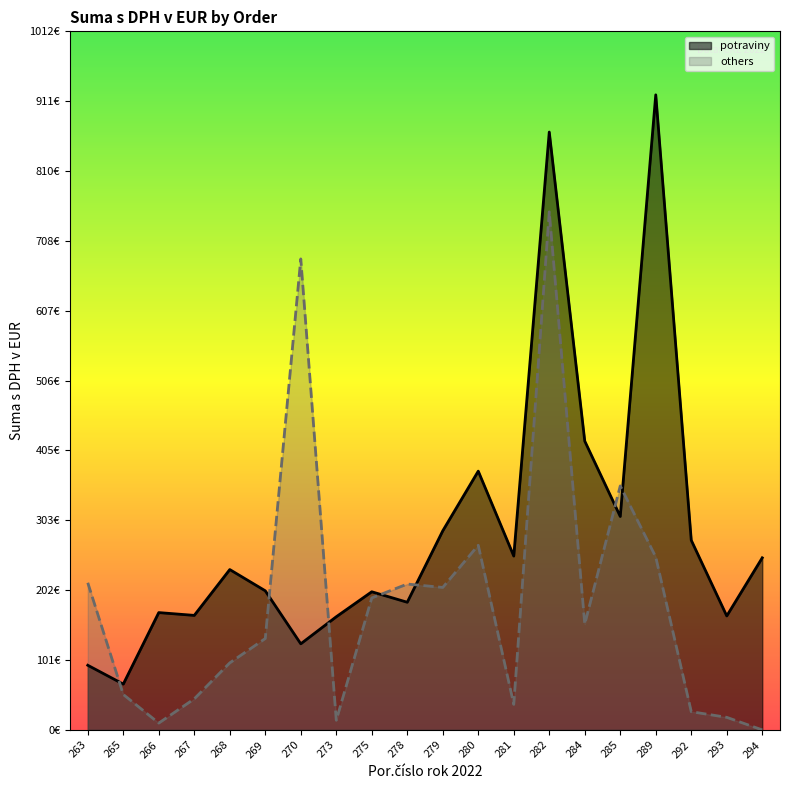

At which category does potraviny reach its first local valley?

265